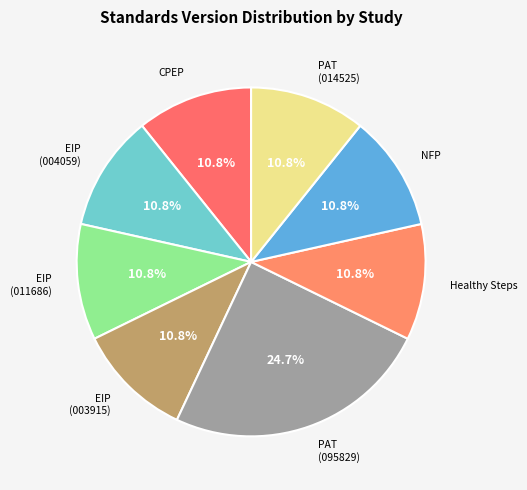

Which slice is the largest?

PAT (095829)